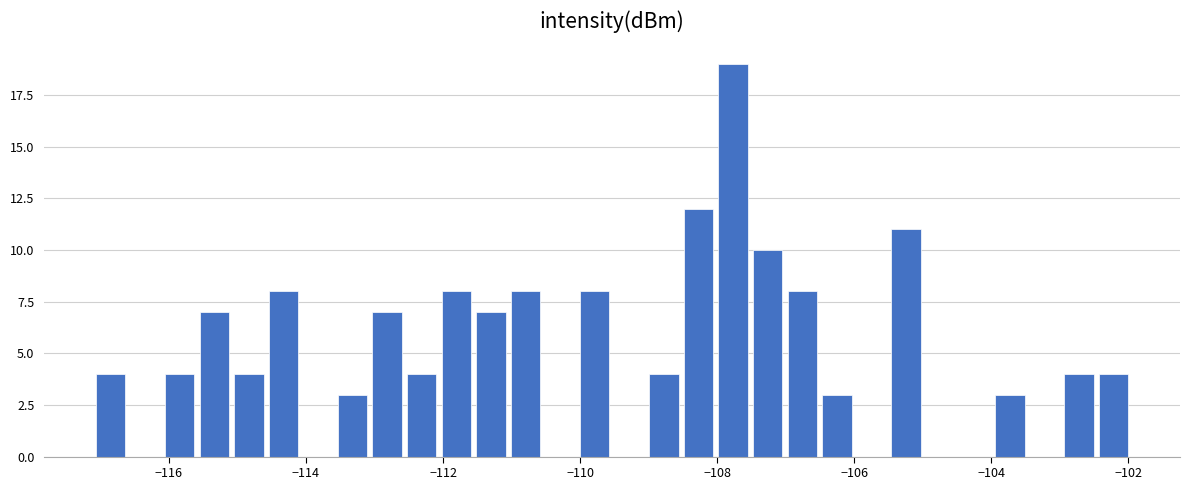

Around what value on the x-axis is the tallest bar? Give the approximate position of its centre, as read against the axis.

-107.8